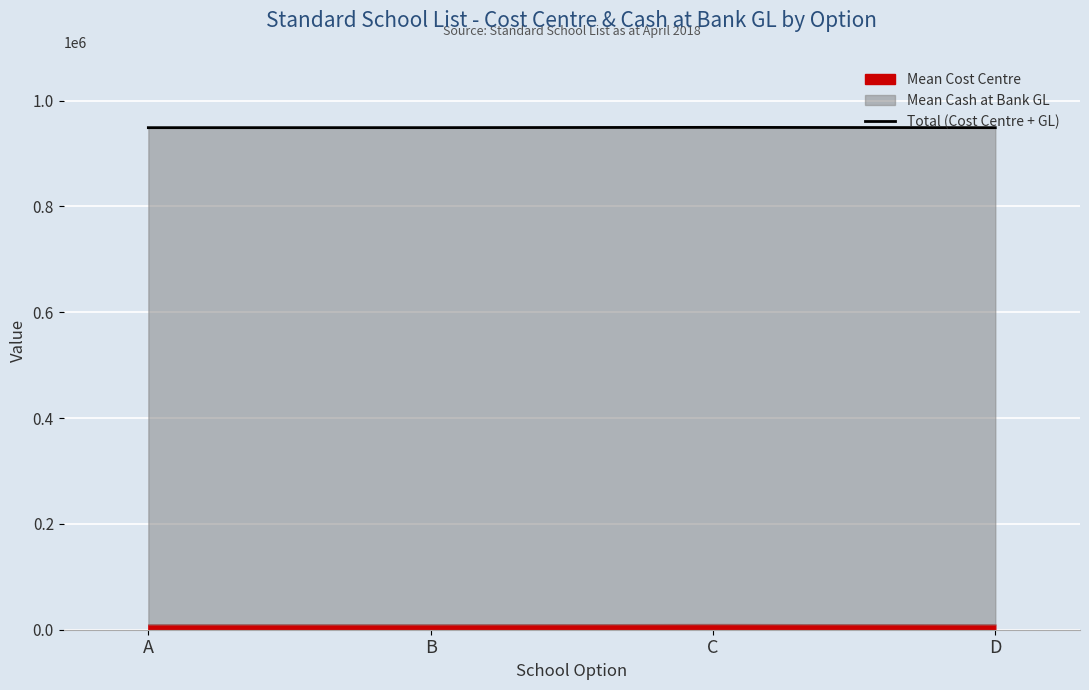

What is the average value?

948849.1